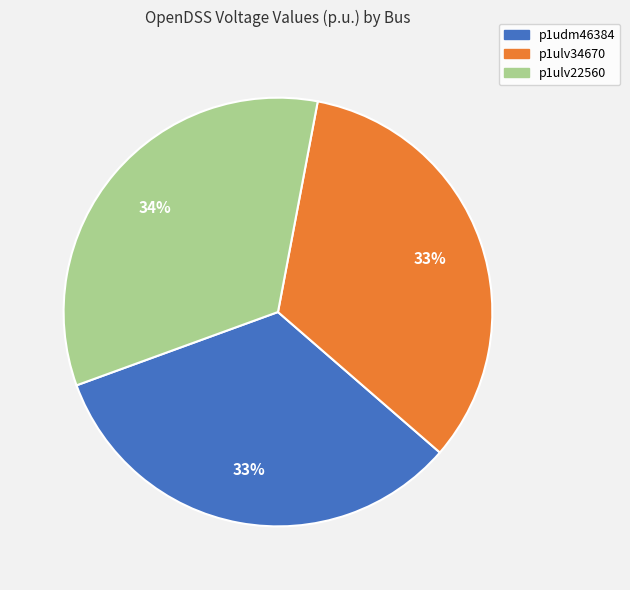

How many slices are in this pie chart?

3